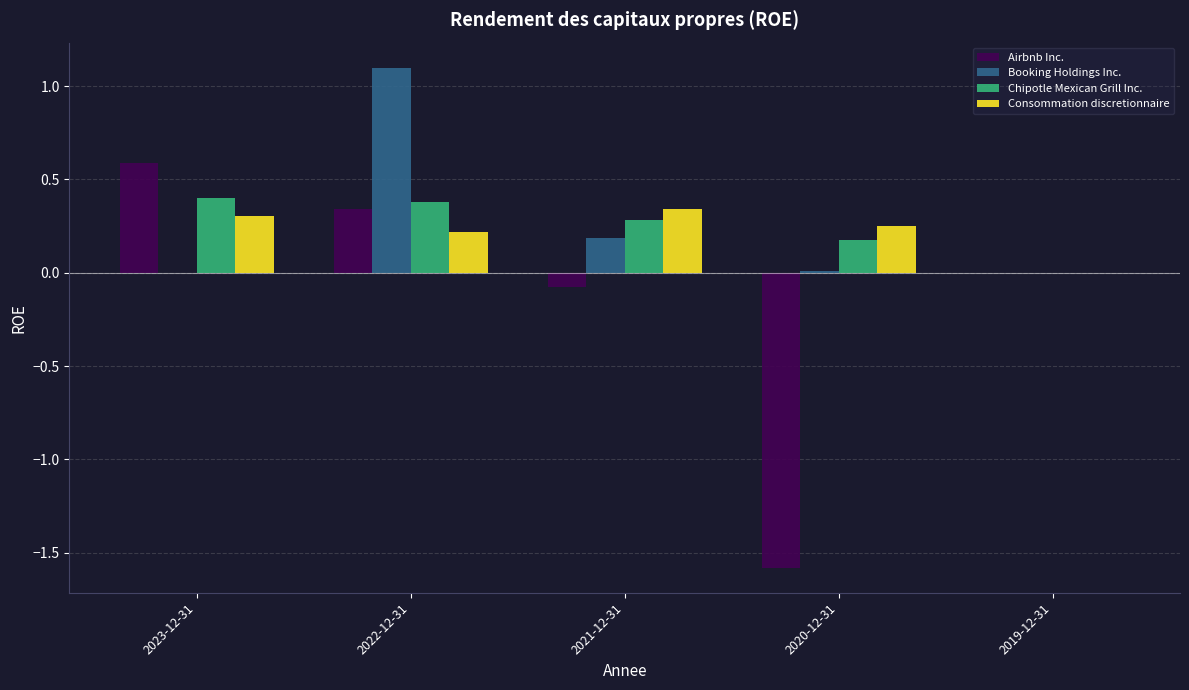

What is the sum of all Chipotle Mexican Grill Inc. values?

1.2